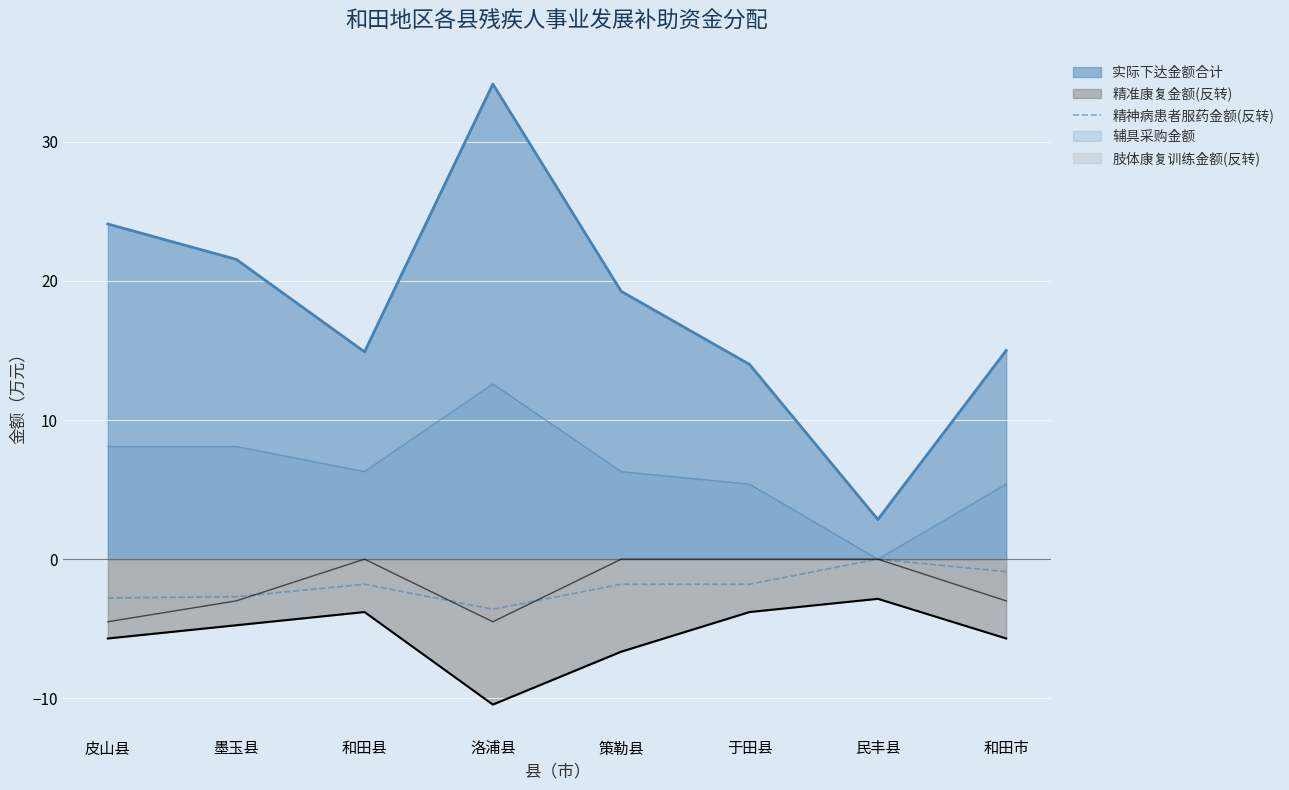

Count the number of data series in this chart.

5